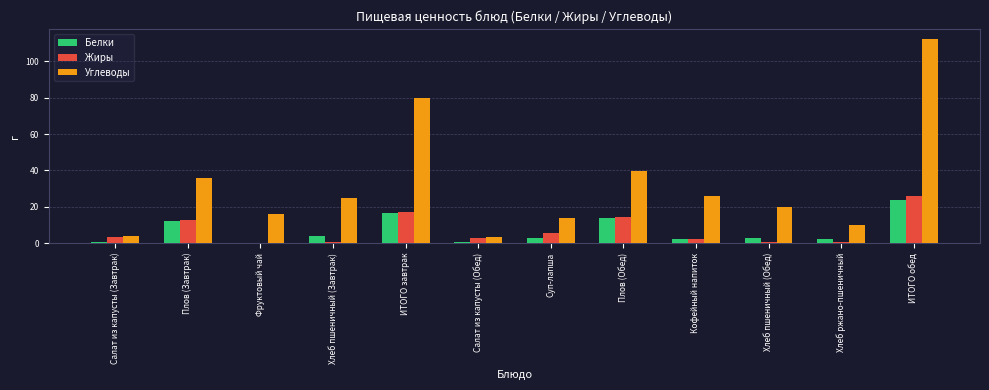

At which category is the sum across all series the highest?

ИТОГО обед